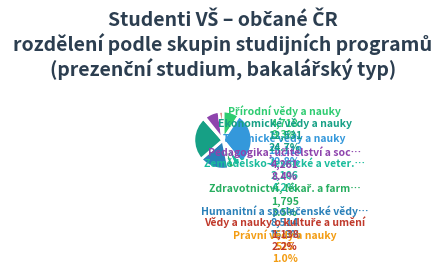

Which has a higher value, Ekonomické vědy a nauky or Zemědělsko-lesnické a veter. vědy a nauky?

Ekonomické vědy a nauky